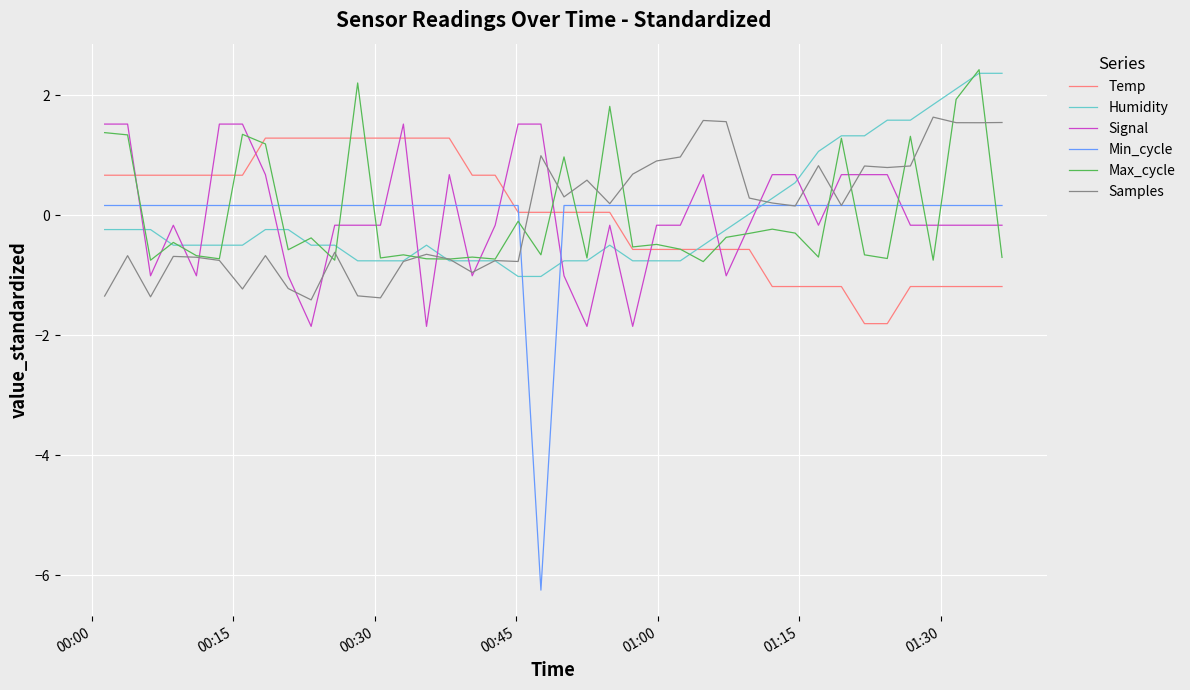

What is the highest value of the Humidity series?

2.4